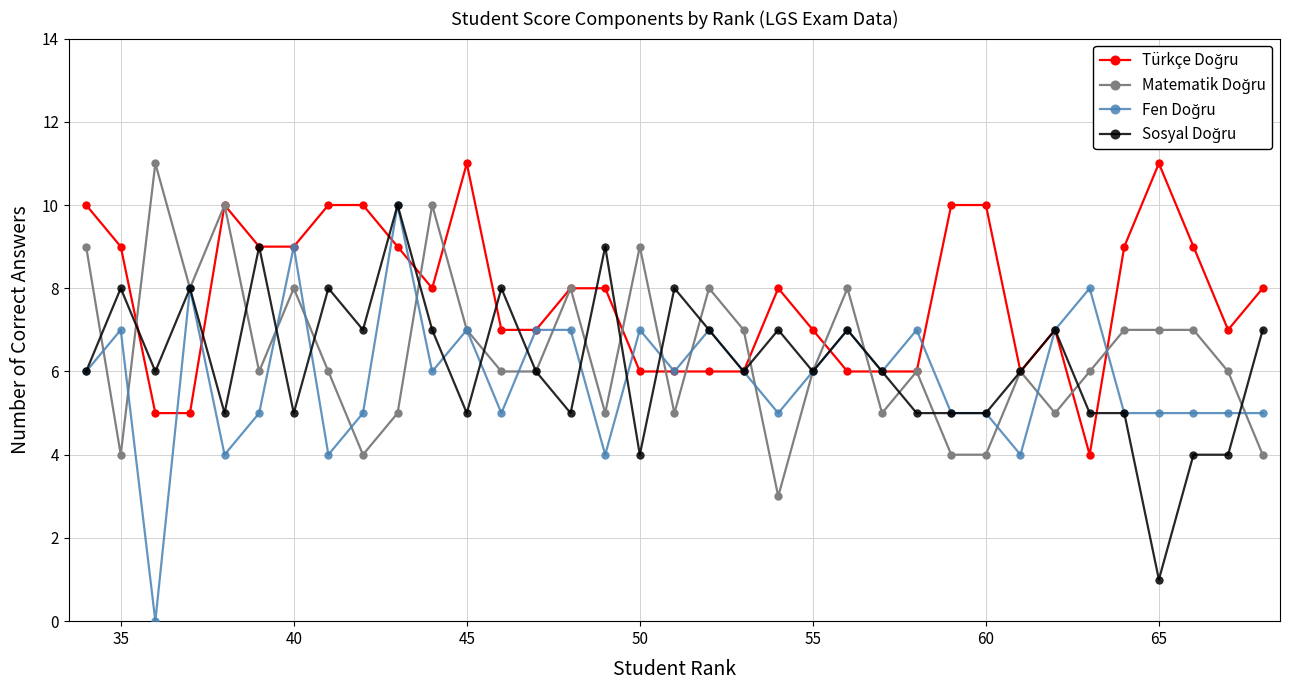

What is the greatest value displayed?

11